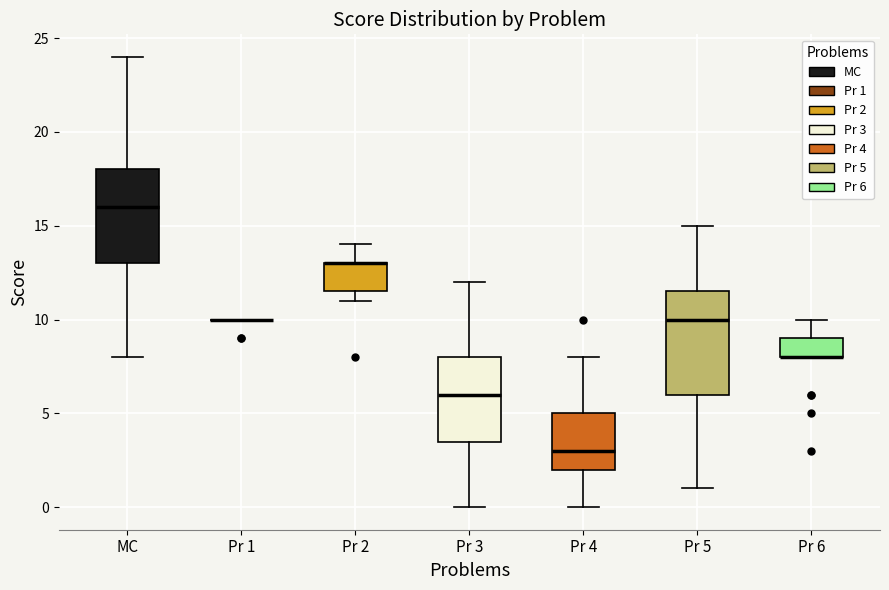

Reading left to right, read every box against the y-axis: the position of its median line, the range the box covers, and the ends of its whiskers. The values are not printed on the chart, so give them approximately, as read against the axis.

MC: median 16.0, box 13.0 to 18.0, whiskers 8.0 to 24.0
Pr 1: box collapsed to a line at 10.0, whiskers 10.0 to 10.0
Pr 2: median 13.0 (drawn on the box's upper edge), box 11.5 to 13.0, whiskers 11.0 to 14.0
Pr 3: median 6.0, box 3.5 to 8.0, whiskers 0.0 to 12.0
Pr 4: median 3.0, box 2.0 to 5.0, whiskers 0.0 to 8.0
Pr 5: median 10.0, box 6.0 to 11.5, whiskers 1.0 to 15.0
Pr 6: median 8.0 (drawn on the box's lower edge), box 8.0 to 9.0, whiskers 8.0 to 10.0